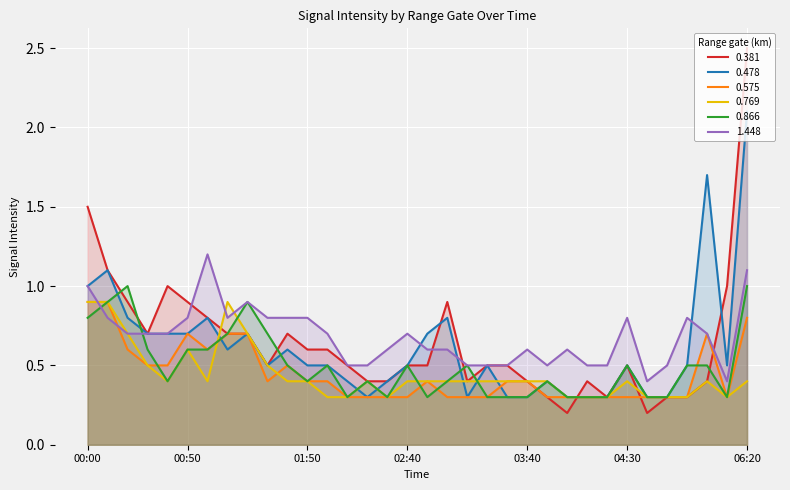

What is the difference between the second highest and minimum values in the 0.769 series?

0.6